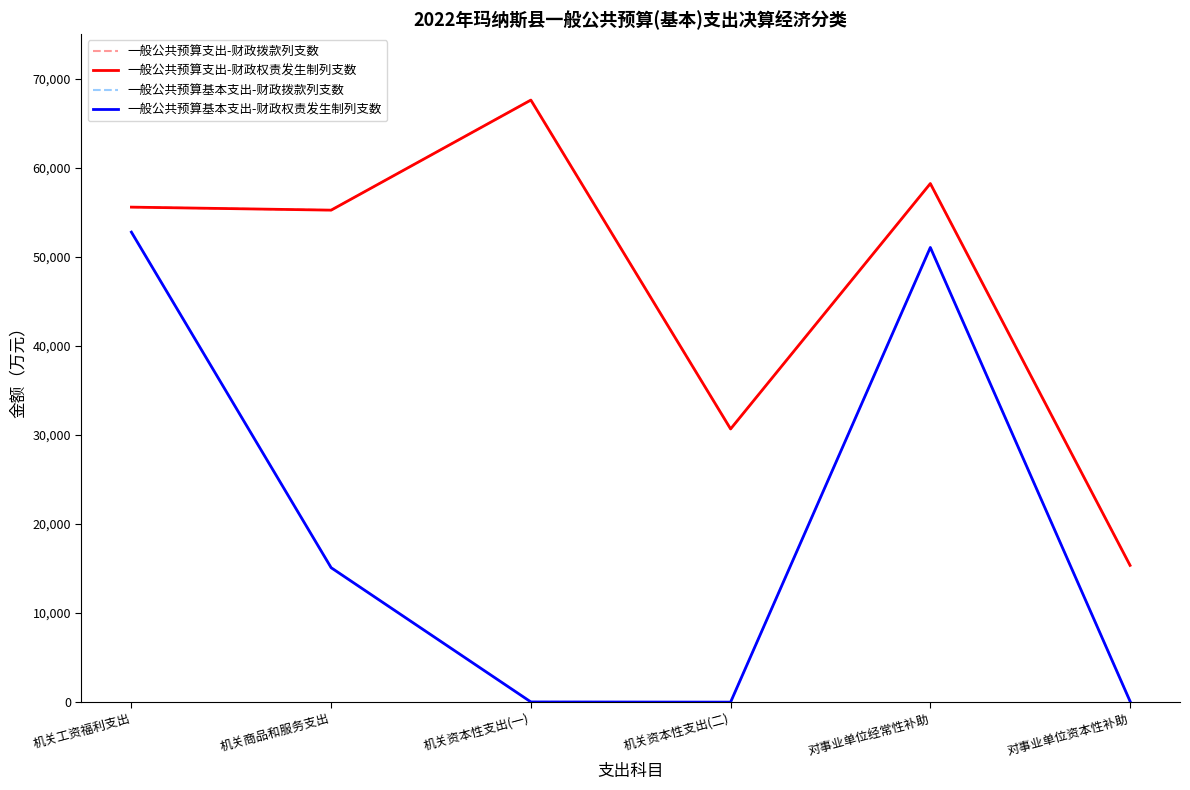

At how many categories does at least one series exceed 55890?

2